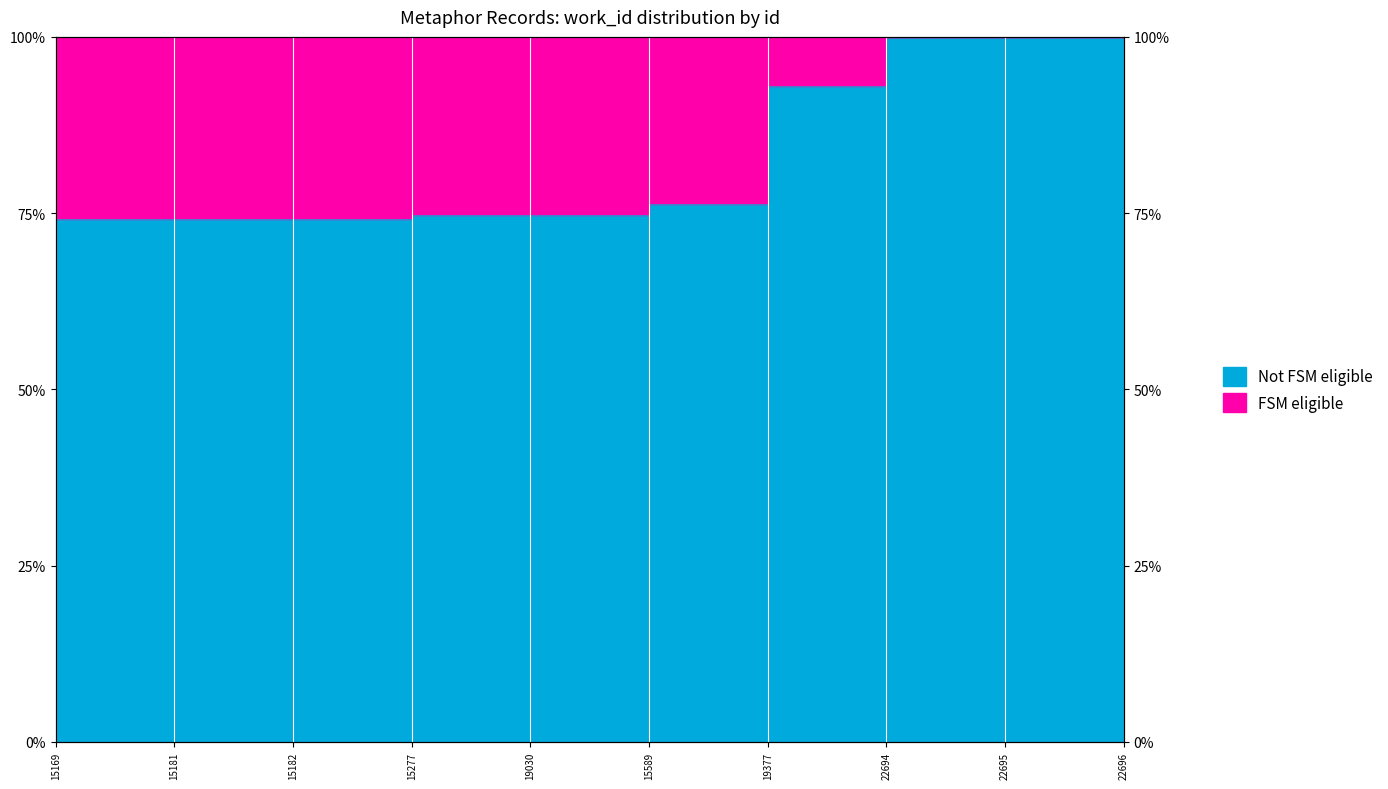

The chart shows a value of 100.0 at 22695. True or false?

True